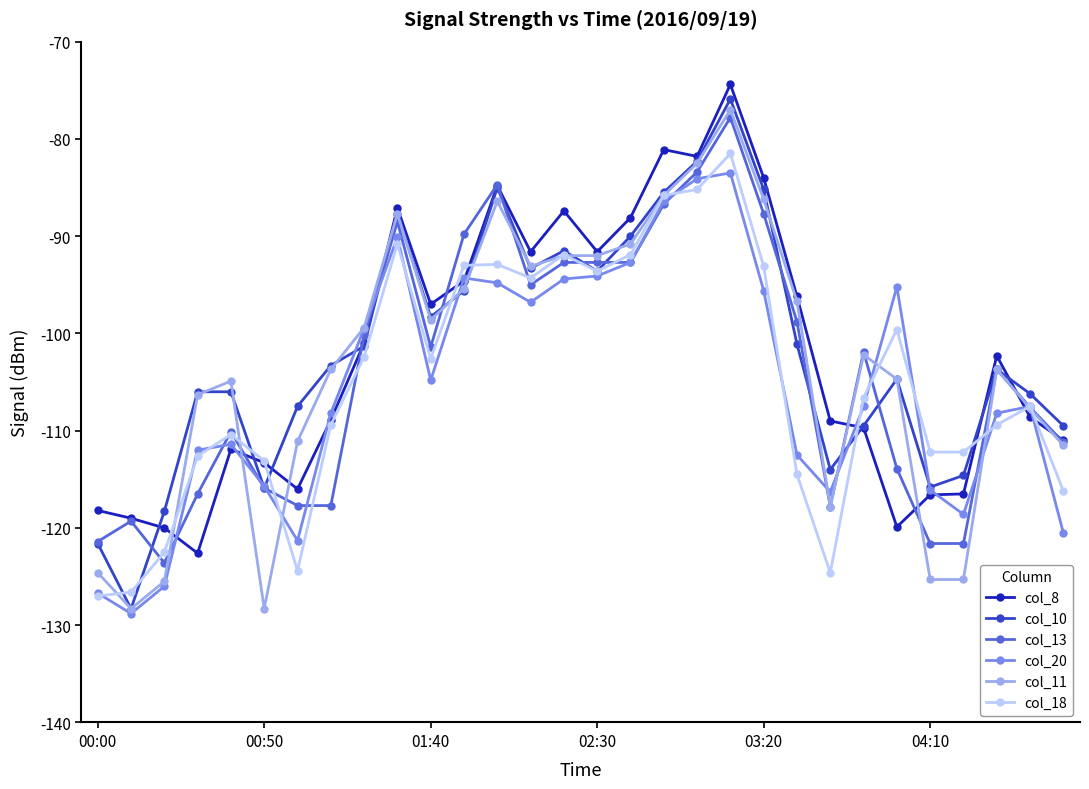

What is the value of the col_13 point at the 3rd from the left?

-123.6